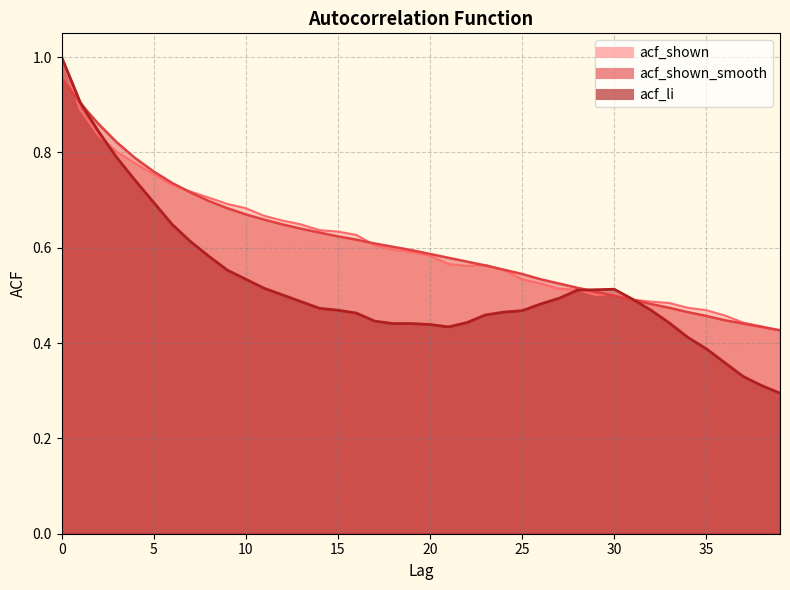

What is the value of the acf_shown point at the 26th from the left?

0.5